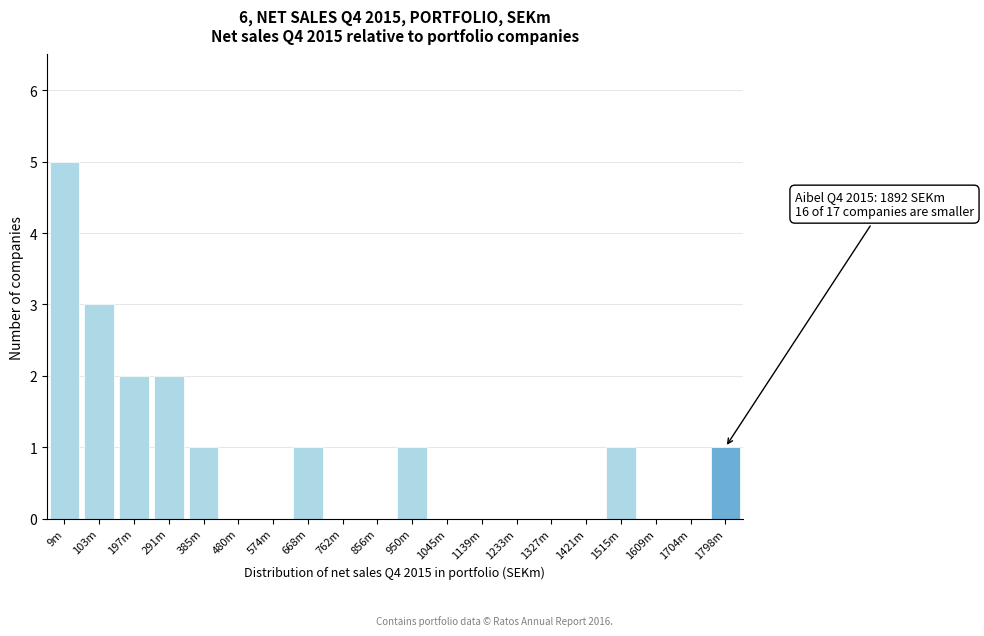

Reading right to left, transcribe all the data shown in this chart.

1798m=1	1704m=0	1609m=0	1515m=1	1421m=0	1327m=0	1233m=0	1139m=0	1045m=0	950m=1	856m=0	762m=0	668m=1	574m=0	480m=0	385m=1	291m=2	197m=2	103m=3	9m=5